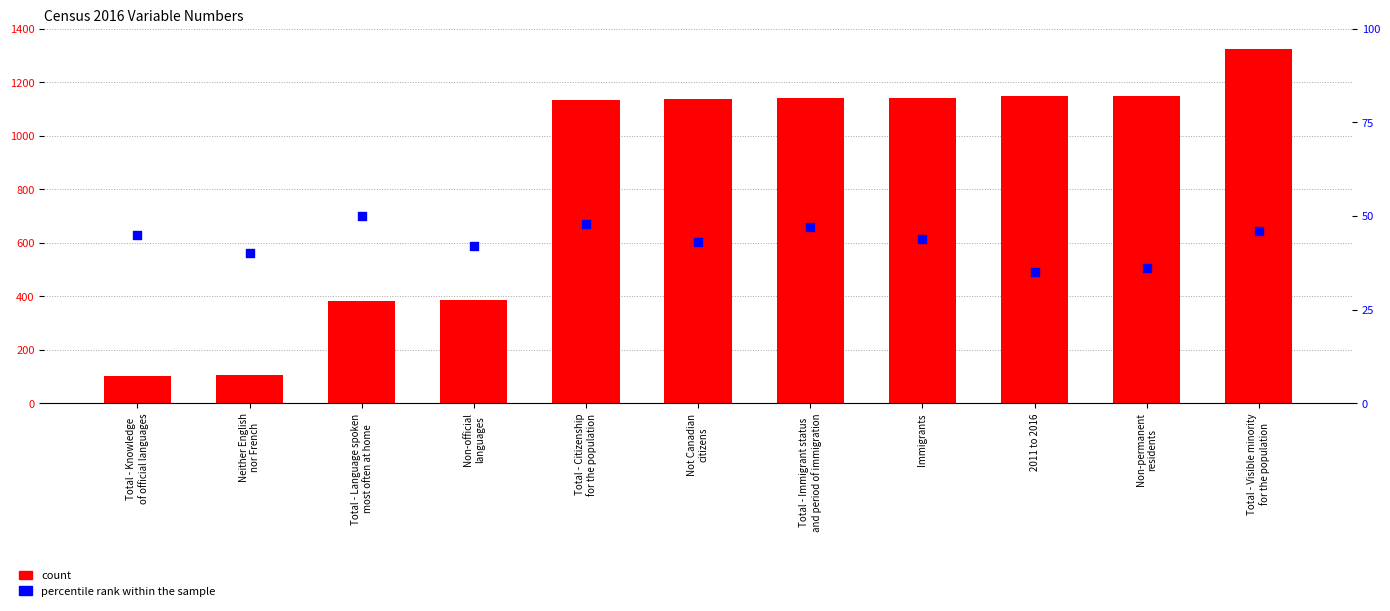

Which series reaches the maximum Y coordinate?

count